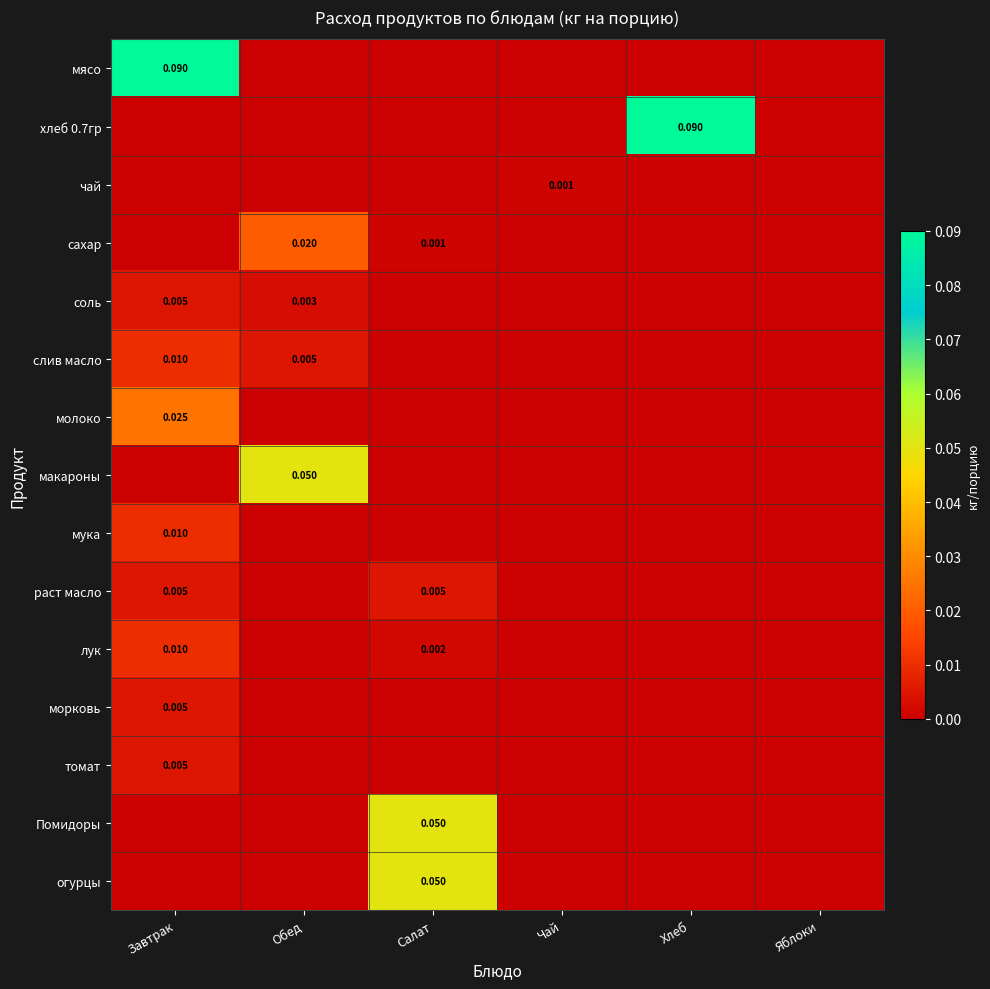

At which category is the sum across all series the highest?

Завтрак